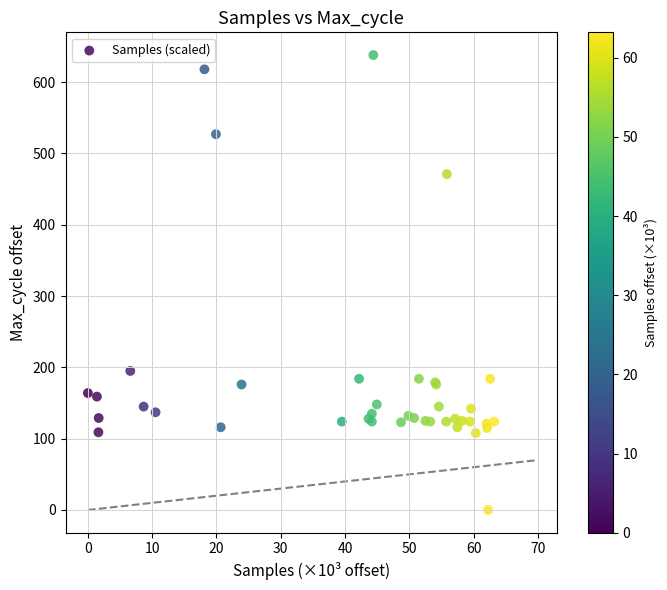

What Y value in the scatter plot is closest to 319?

195